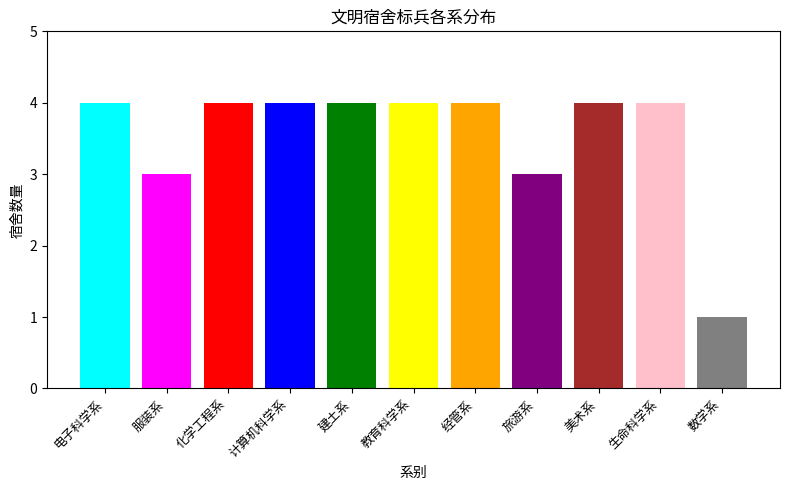

Does the chart contain stacked bars?

No